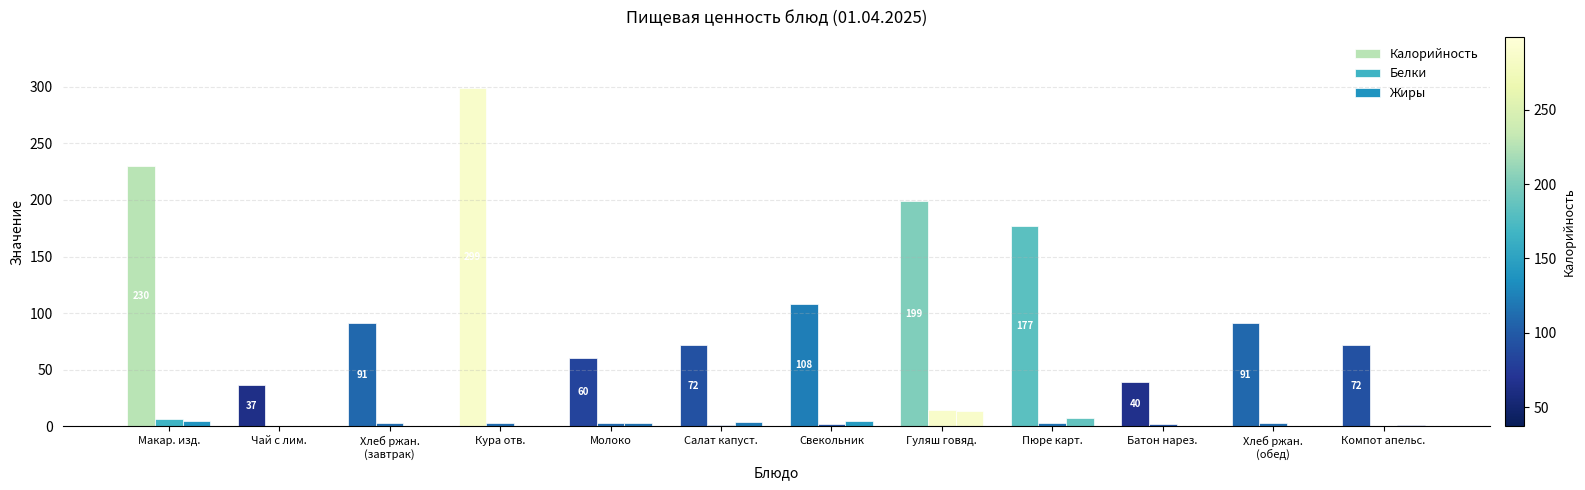

How many series are shown in this chart?

3